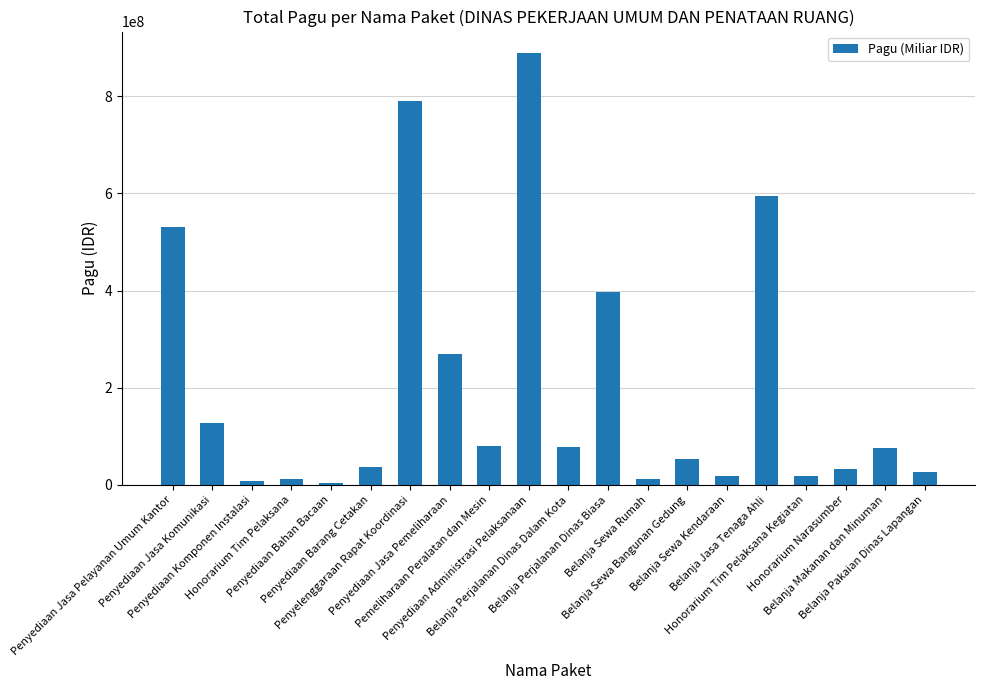

What is the difference between the maximum and second lowest values?

879943800